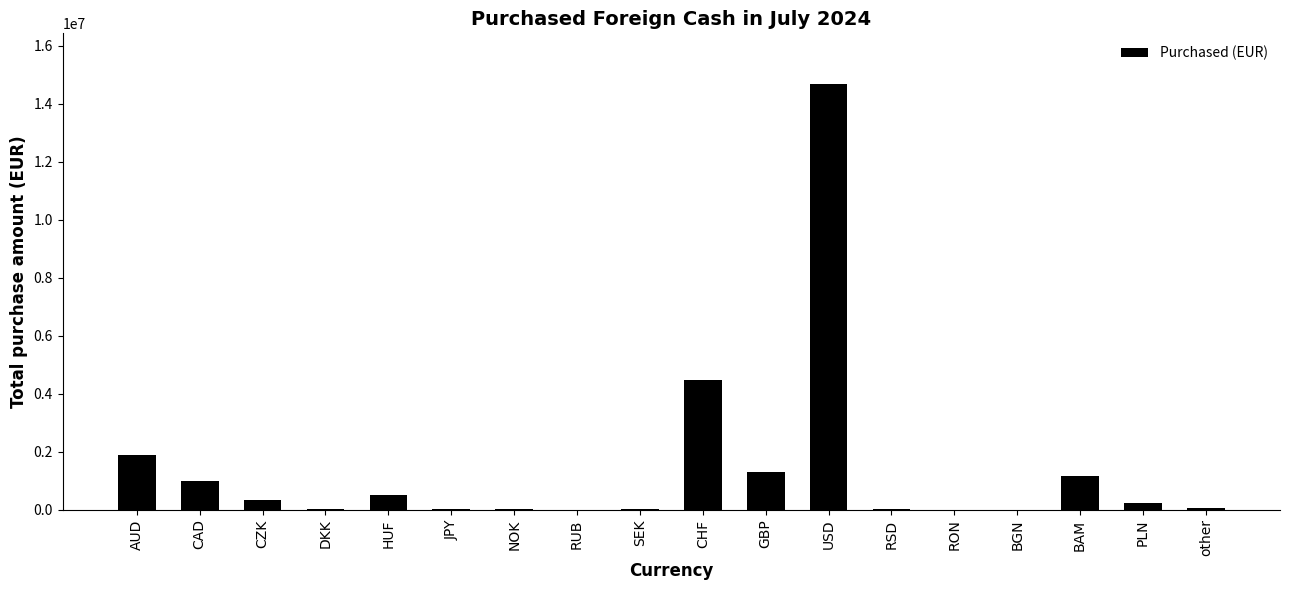

True or false: the data shows 1509561 at CAD.

False